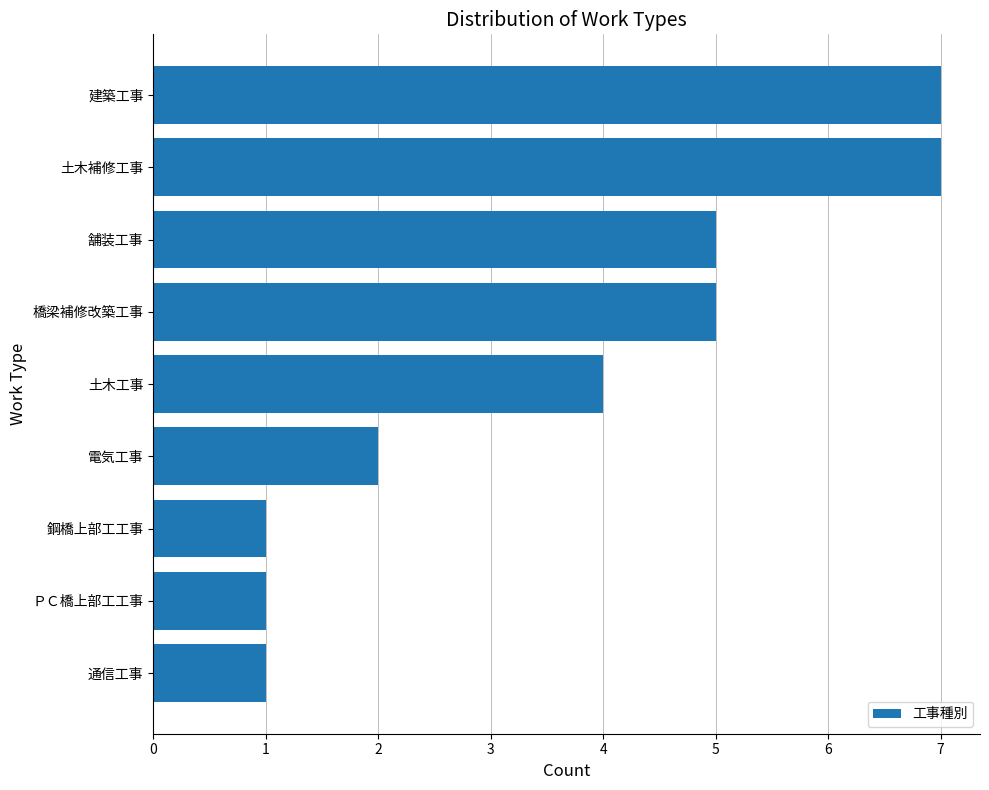

The value at 通信工事 is 1. True or false?

True